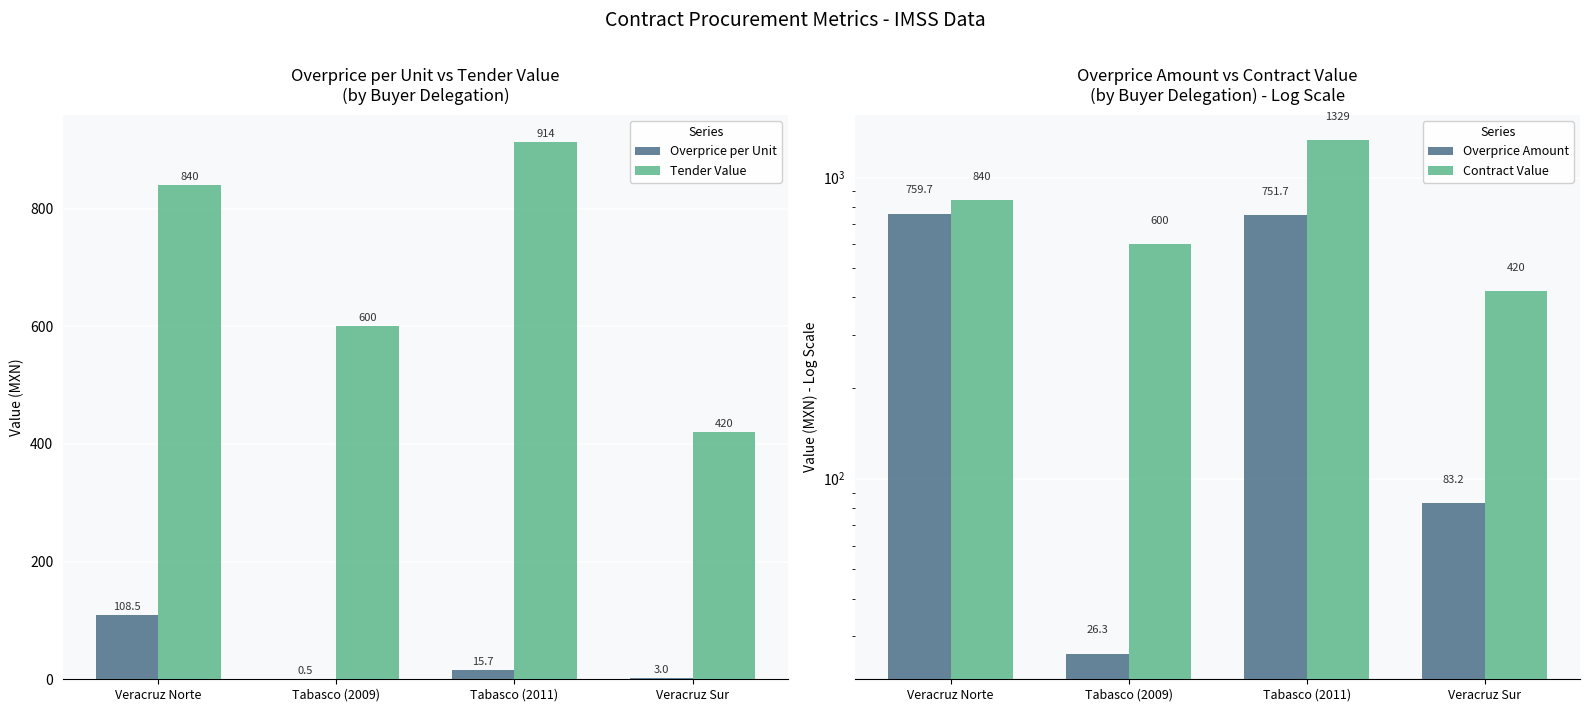

At which category is the sum across all series the highest?

Tabasco (2011)